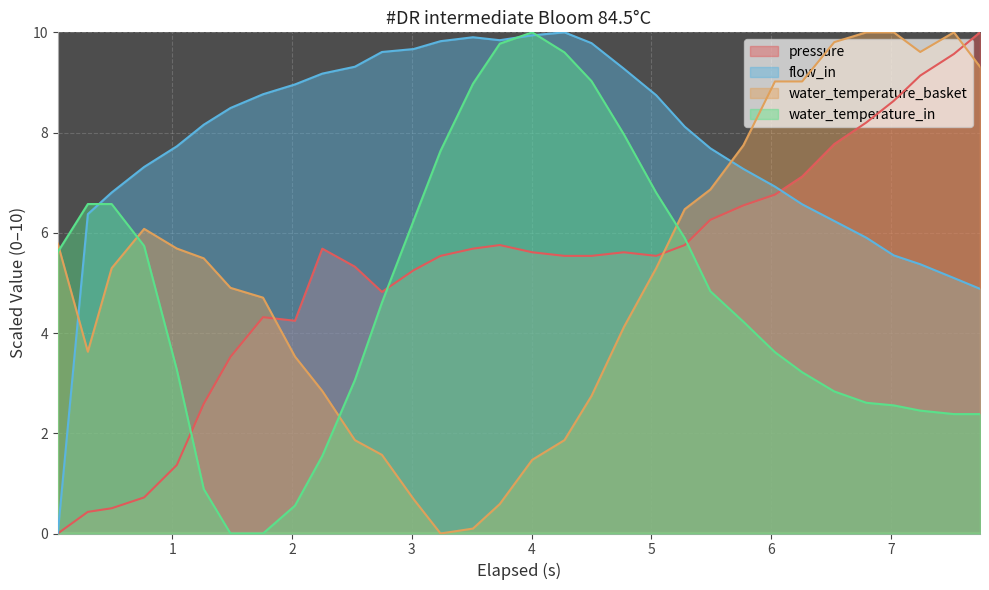

What is the difference between the maximum and minimum values in the pressure series?

10.0